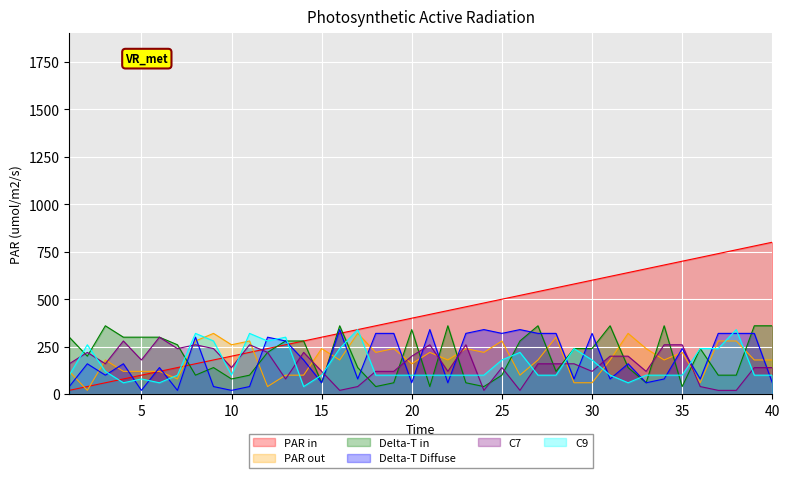

Reading left to right, list all the values displayed in this chart.

Numero: 20	40	60	80	100	120	140	160	180	200	220	240	260	280	300	320	340	360	380	400	420	440	460	480	500	520	540	560	580	600	620	640	660	680	700	720	740	760	780	800
C2: 120	20	180	120	120	120	80	280	320	260	280	40	100	100	240	180	320	220	240	160	220	180	240	220	280	100	180	300	60	60	180	320	240	180	220	60	280	280	180	180
C16: 300	200	360	300	300	300	260	100	140	80	100	220	280	280	60	360	140	40	60	340	40	360	60	40	100	280	360	120	240	240	360	140	60	360	40	240	100	100	360	360
C5: 40	160	100	160	20	140	20	300	40	20	40	300	280	180	60	340	80	320	320	60	340	60	320	340	320	340	320	320	80	320	80	160	60	80	240	80	320	320	320	60
C7: 160	220	160	280	180	300	240	260	240	140	260	220	80	220	120	20	40	120	120	200	260	120	260	20	140	20	160	160	160	120	200	200	120	260	260	40	20	20	140	140
C9: 100	260	120	60	80	60	100	320	280	100	320	280	300	40	100	240	340	100	100	100	100	100	100	100	180	220	100	100	240	180	100	60	100	100	100	240	240	340	100	100